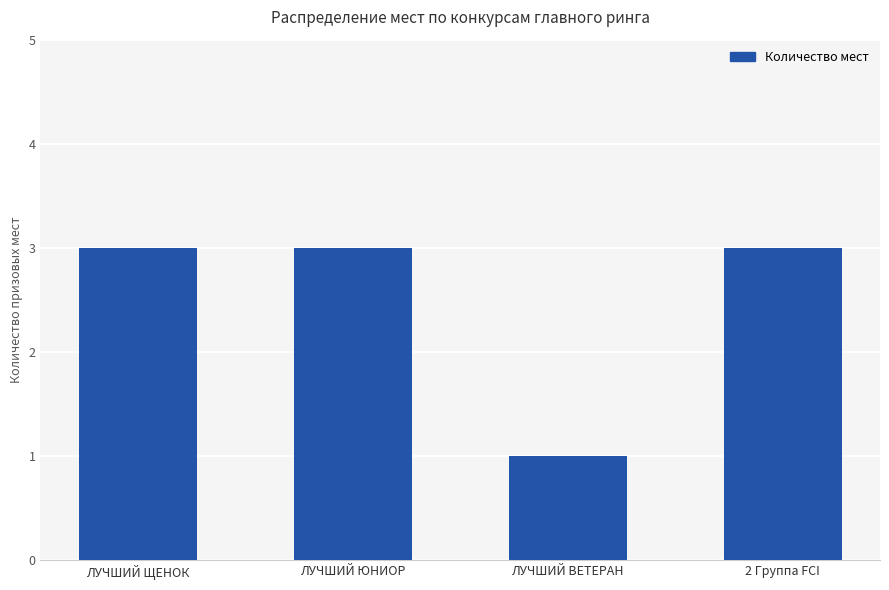

The value at ЛУЧШИЙ ЮНИОР is 4. True or false?

False